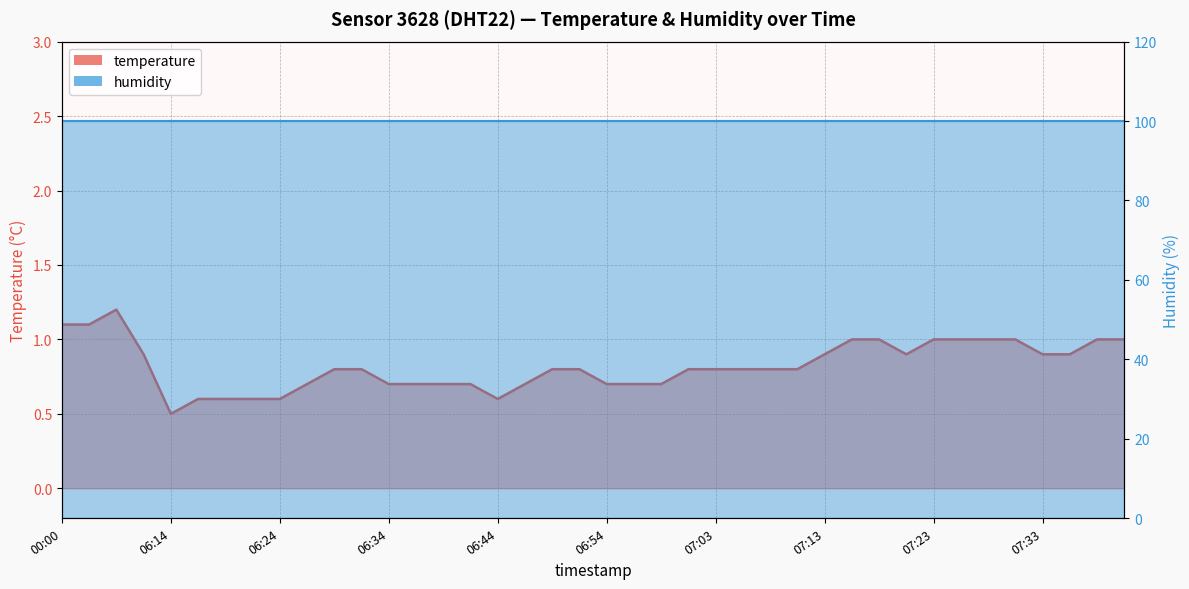

What position from the left is 07:11?

28